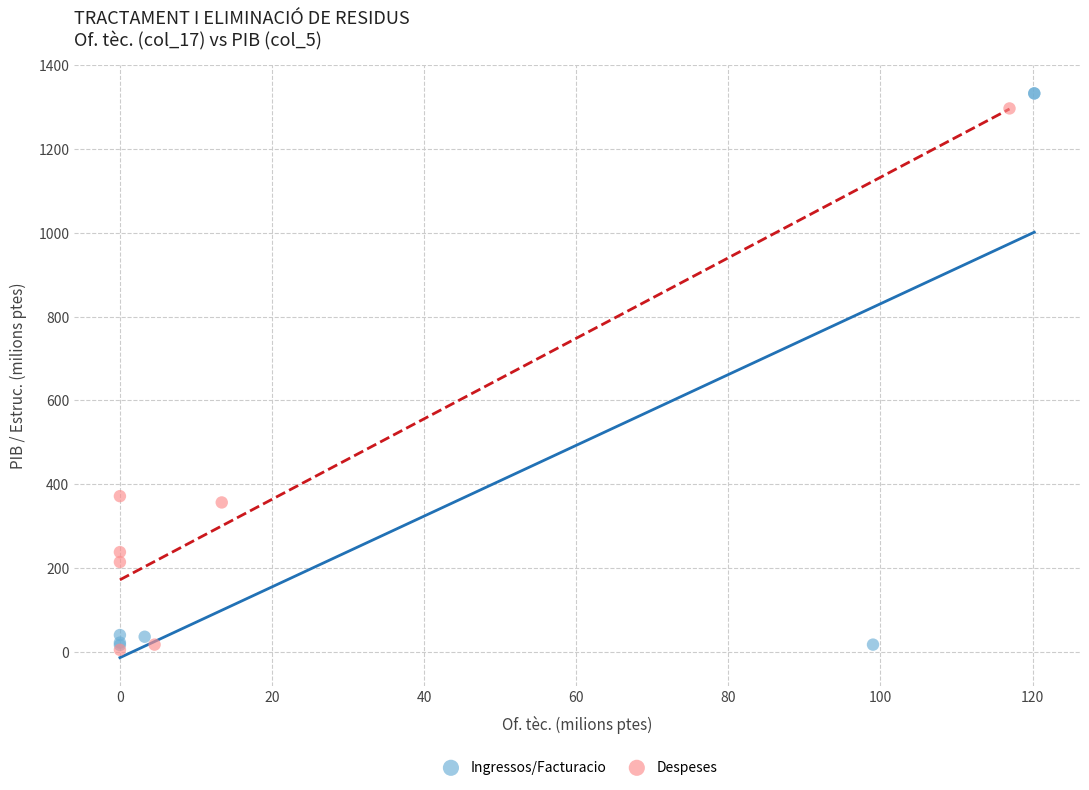

Which series has the largest Y range (max minus min)?

Ingressos/Facturacio